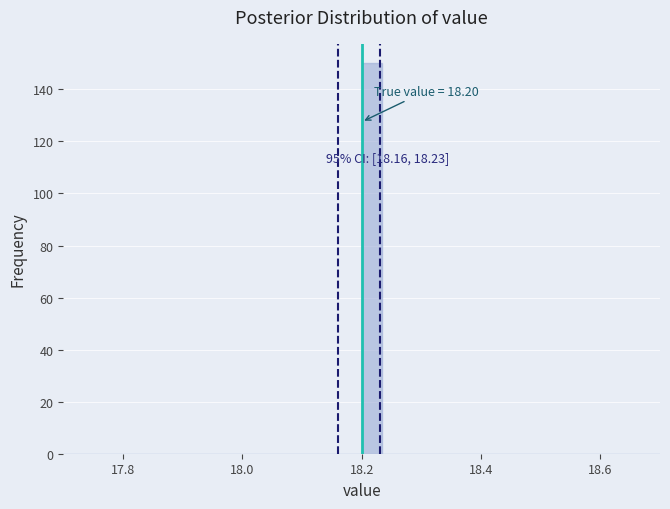

Read against the x-axis, roughly where is the centre of the tallest bar?

18.22